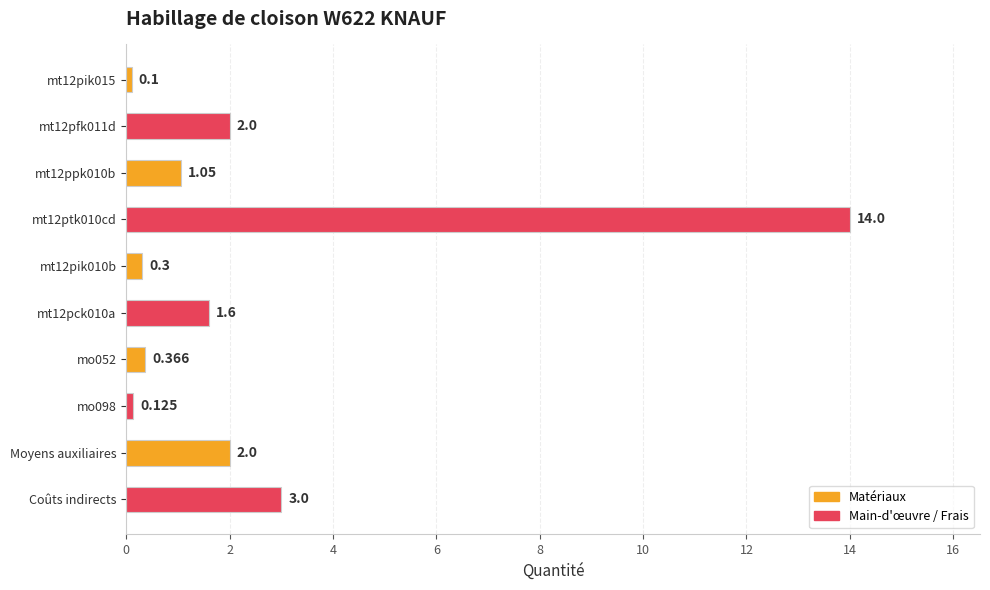

Which has a higher value, mt12pik010b or Coûts indirects?

Coûts indirects